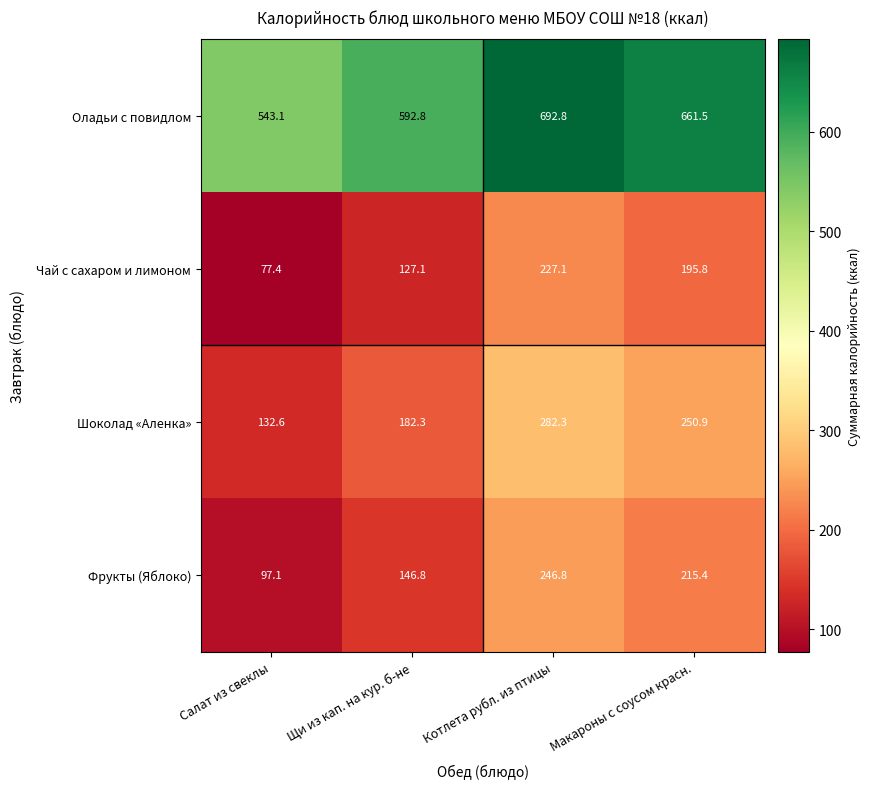

At which category is the sum across all series the highest?

Котлета рубл. из птицы